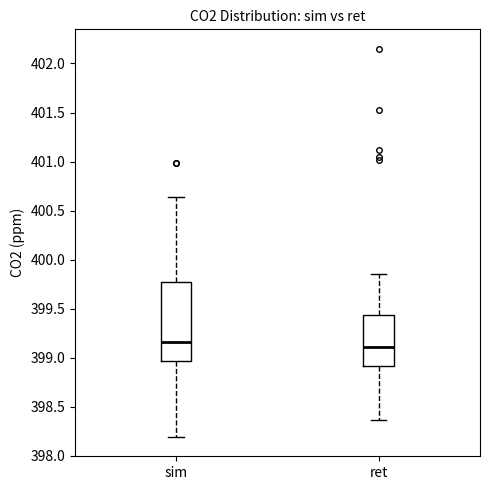

Reading left to right, read every box against the y-axis: the position of its median line, the range the box covers, and the ends of its whiskers. The values are not printed on the chart, so give them approximately, as read against the axis.

sim: median 399.15, box 398.95 to 399.75, whiskers 398.20 to 400.65
ret: median 399.10, box 398.90 to 399.45, whiskers 398.35 to 399.85